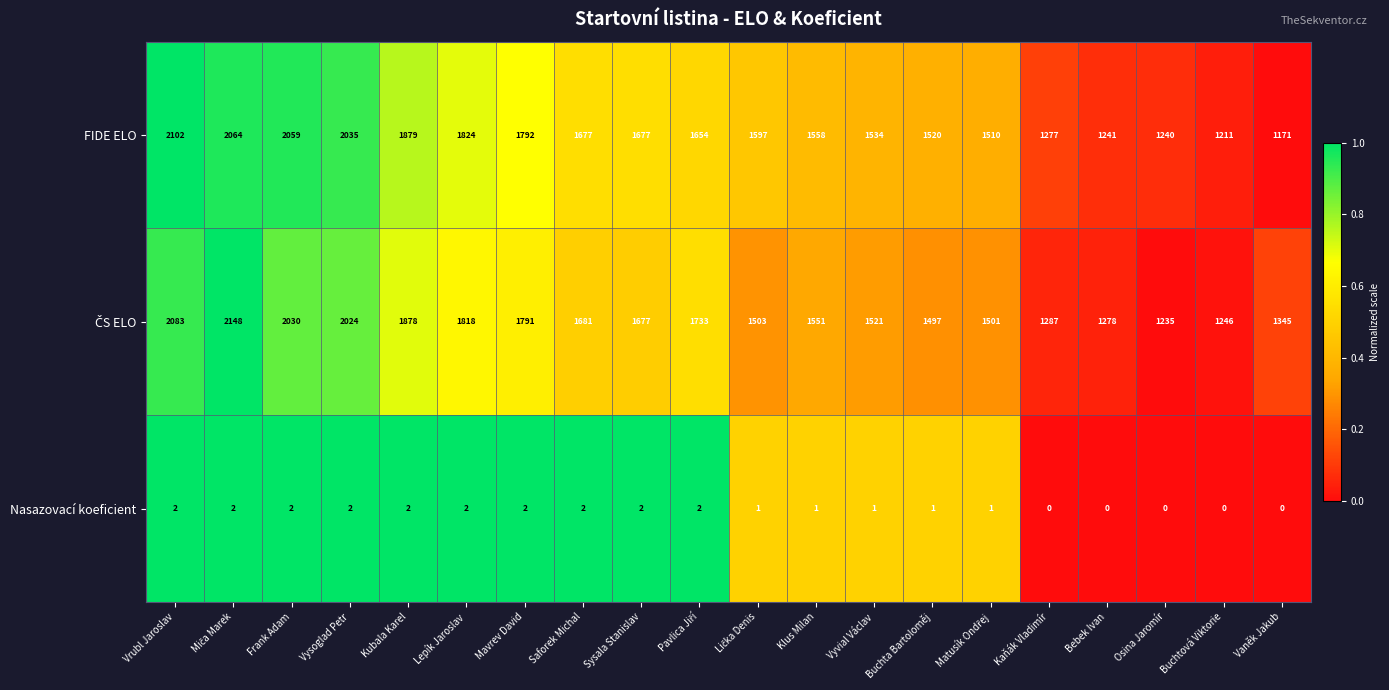

Is it true that FIDE ELO equals 339 at Vyvial Václav?

False